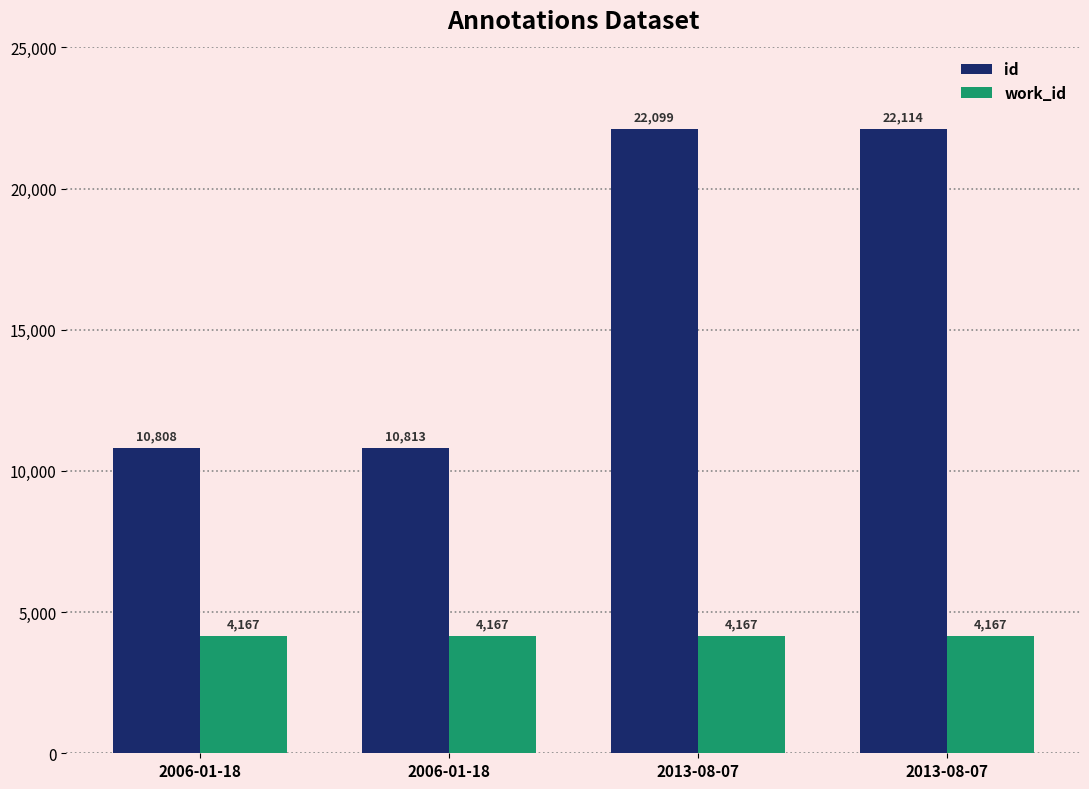

The id series shows 2889 at 2006-01-18. True or false?

False